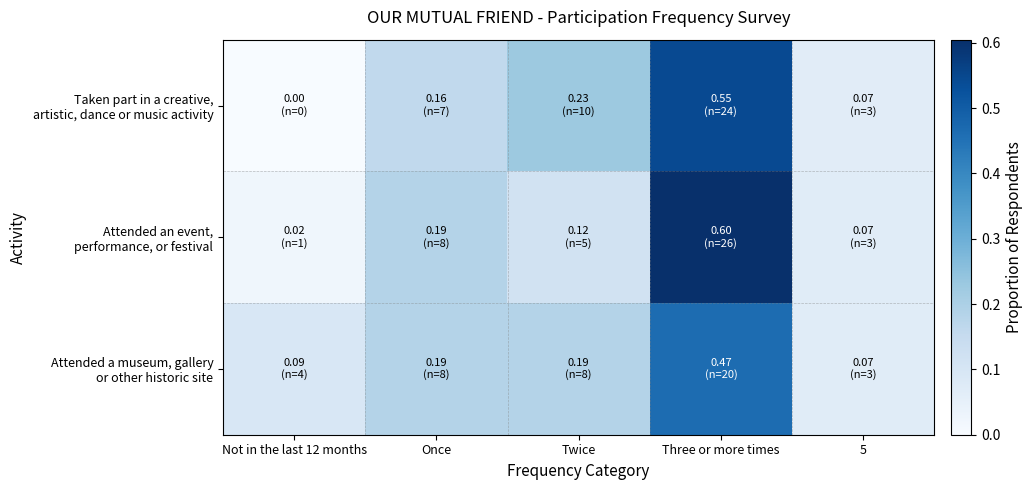

At how many categories does at least one series exceed 0?

5